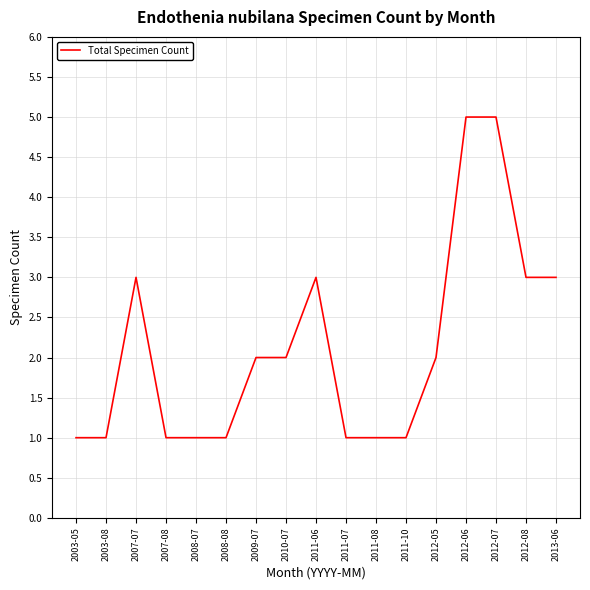

What is the greatest value displayed?

5